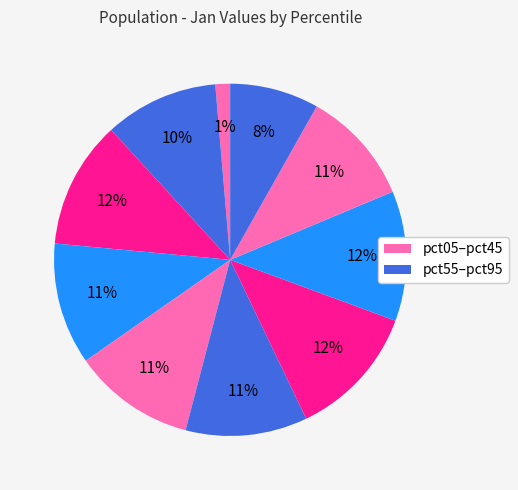

How many segments does this pie chart have?

10